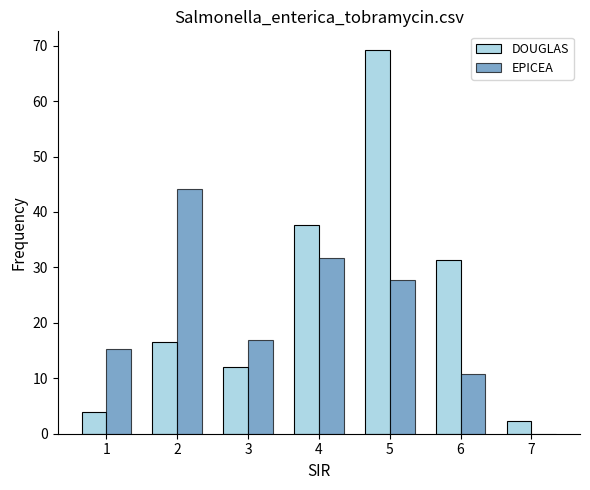

What is the maximum value shown in the chart?

69.1